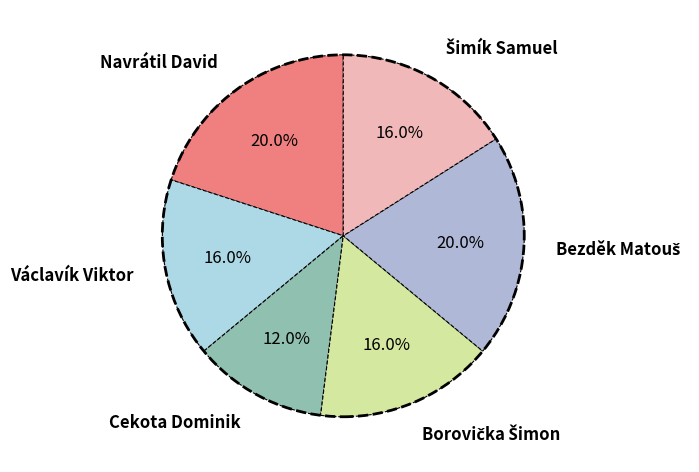

To the nearest percent, what percentage of the pie is Navrátil David?

20%